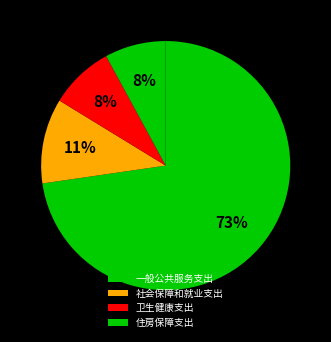

What is the ratio of the value at 住房保障支出 to the value at 一般公共服务支出?

0.1